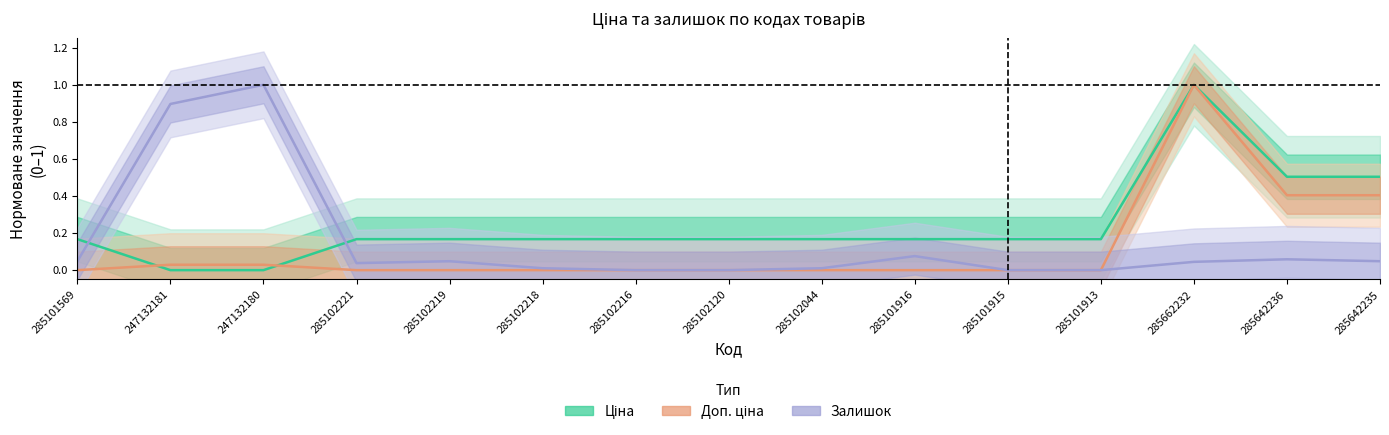

At how many categories does at least one series exceed 0?

15